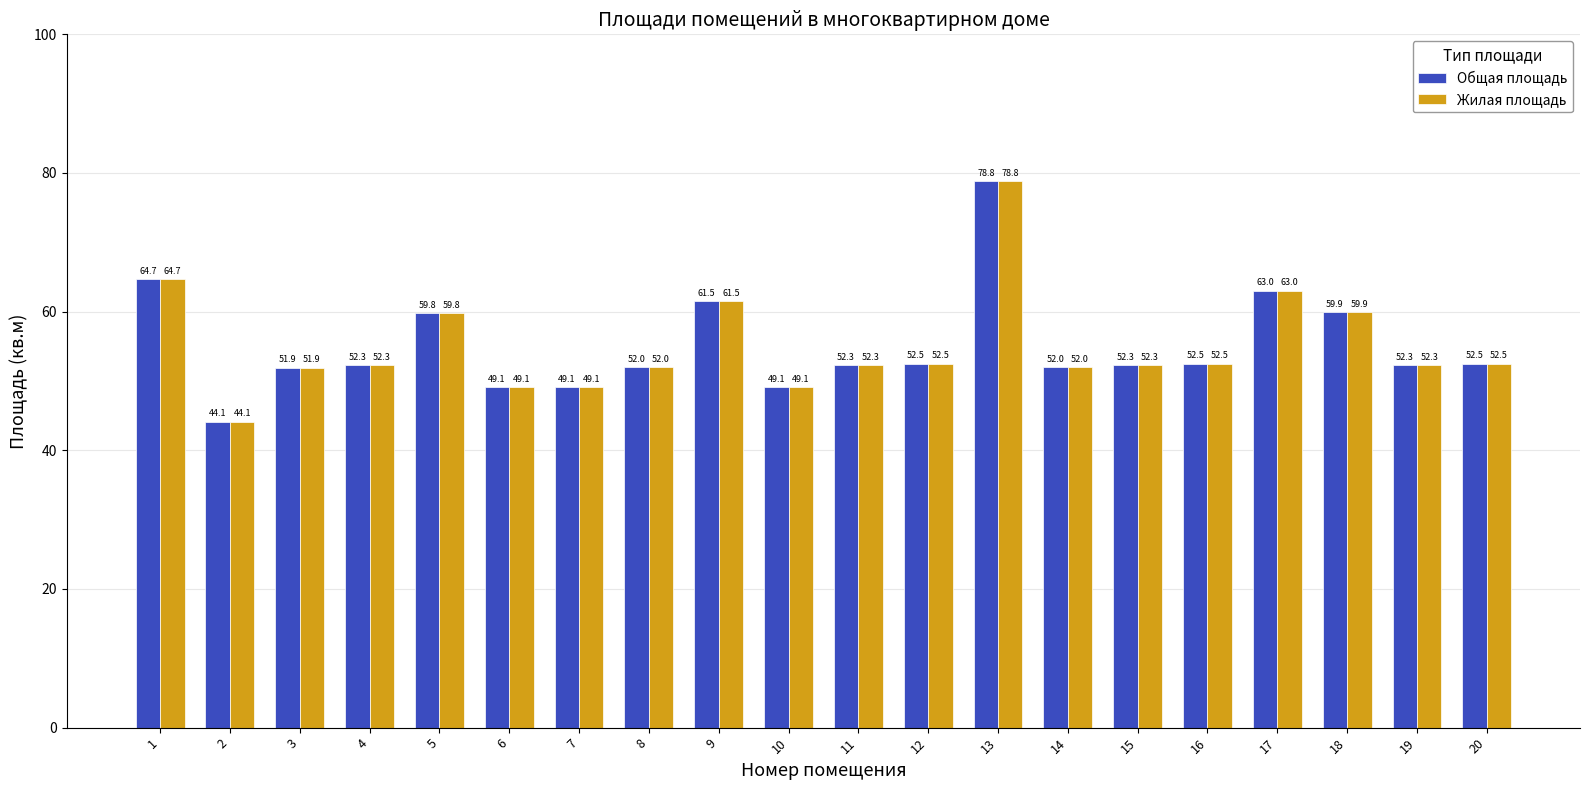

What is the sum of all Общая площадь values?

1101.7